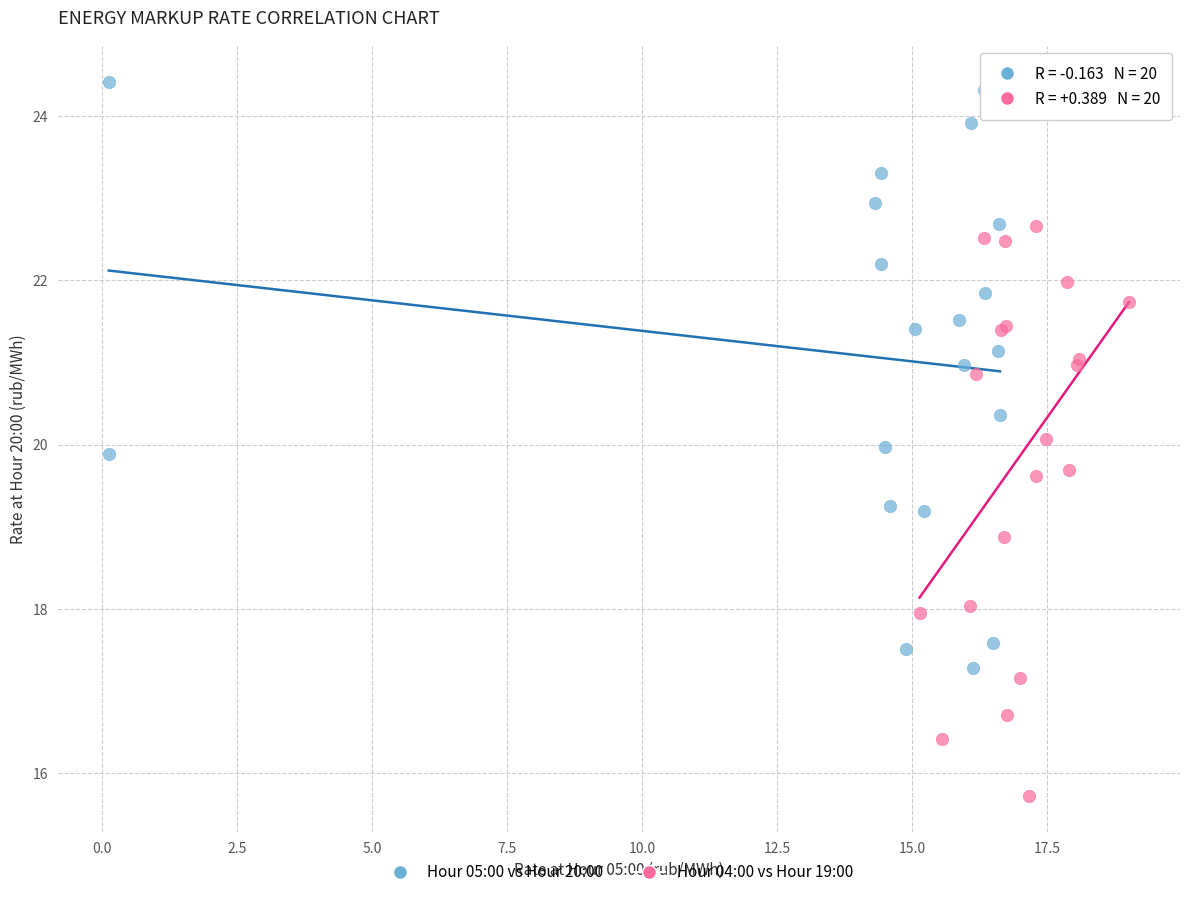

Which series contains the highest Y value?

Hour 05:00 vs Hour 20:00